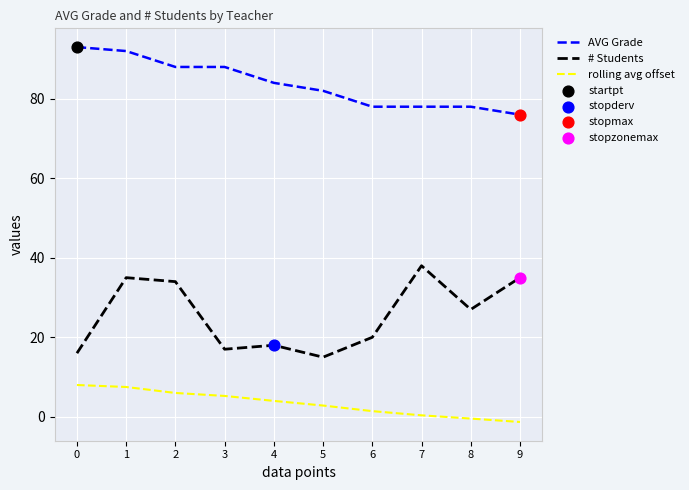

At which category is the sum across all series the highest?

1